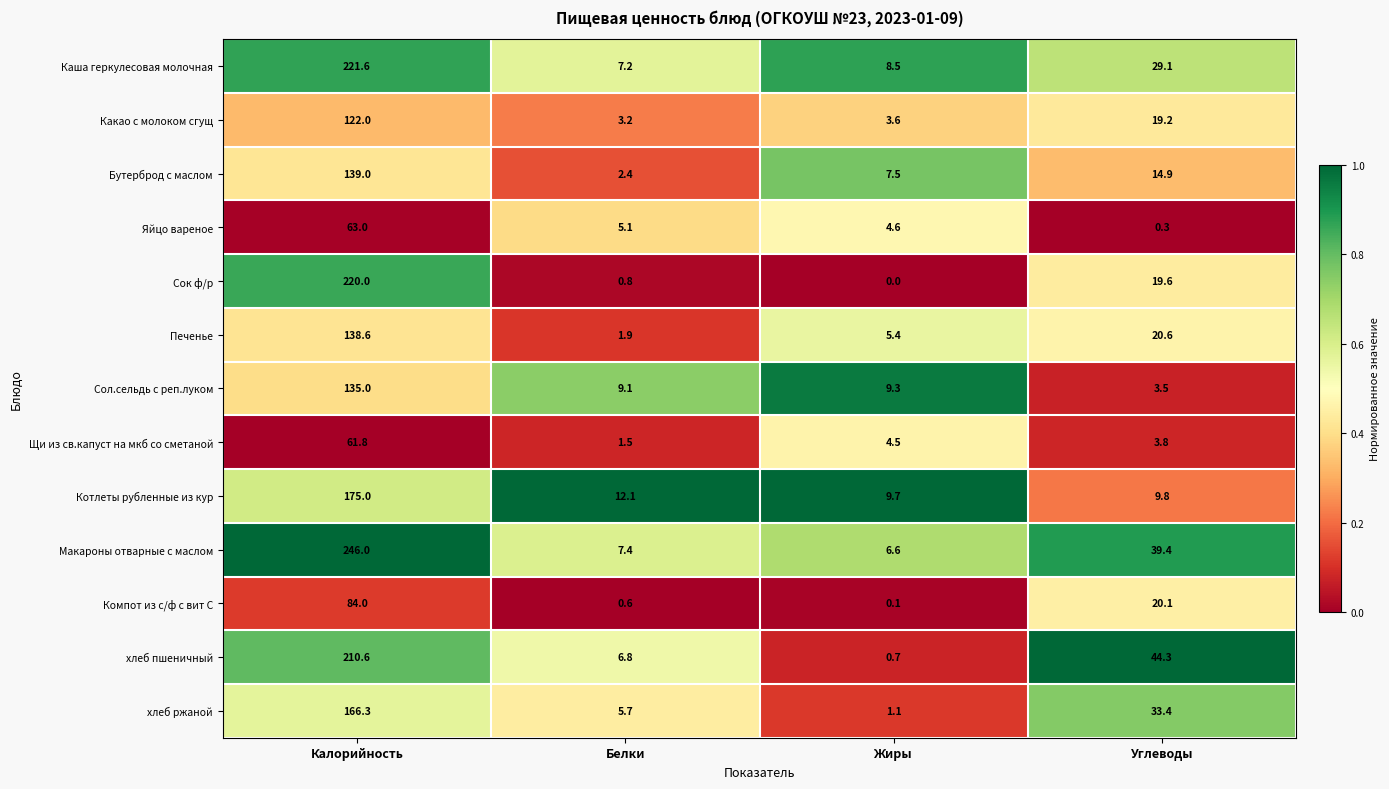

Which series has the largest total across all categories?

Макароны отварные с маслом